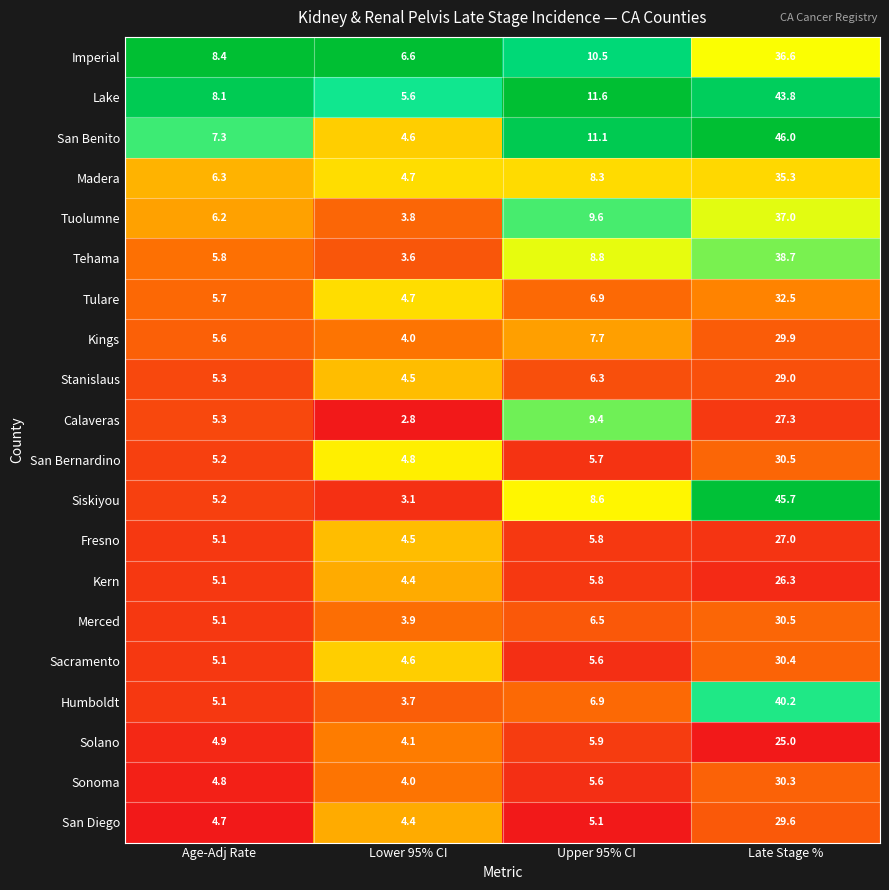

List the labels in order of Sonoma value, smallest first.

Lower 95% CI, Age-Adj Rate, Upper 95% CI, Late Stage %